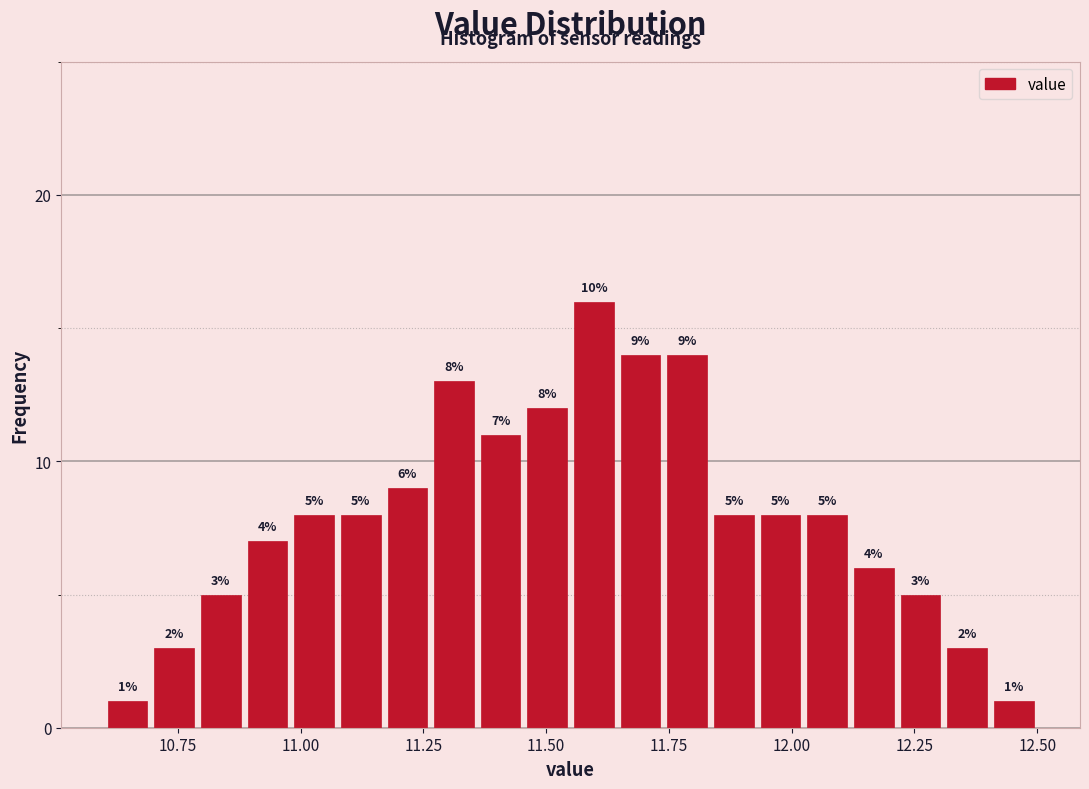

Read against the x-axis, roughly where is the centre of the tallest bar?

11.60